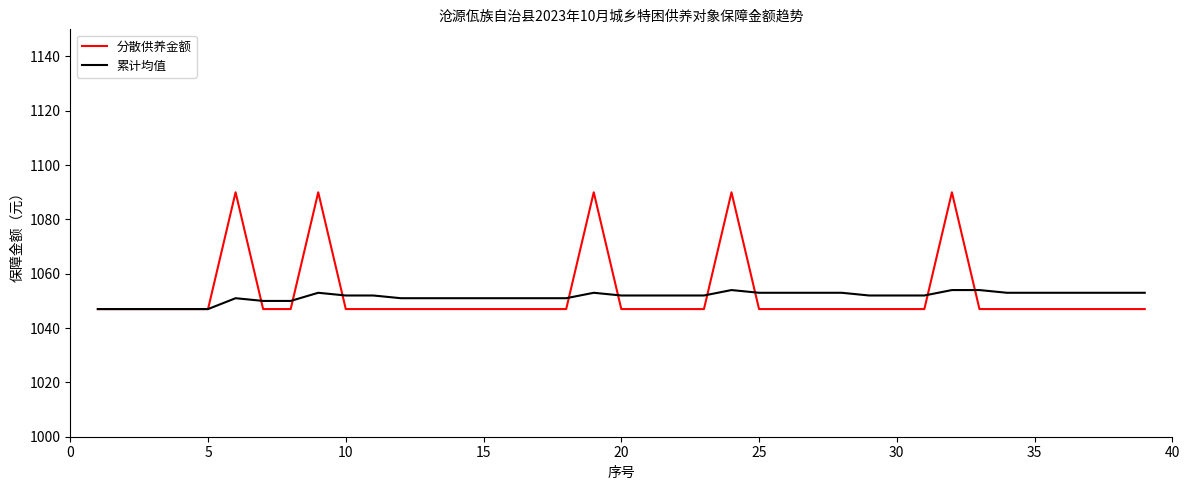

Rank the series by their maximum value, from lowest to highest.

累计均值, 分散供养金额